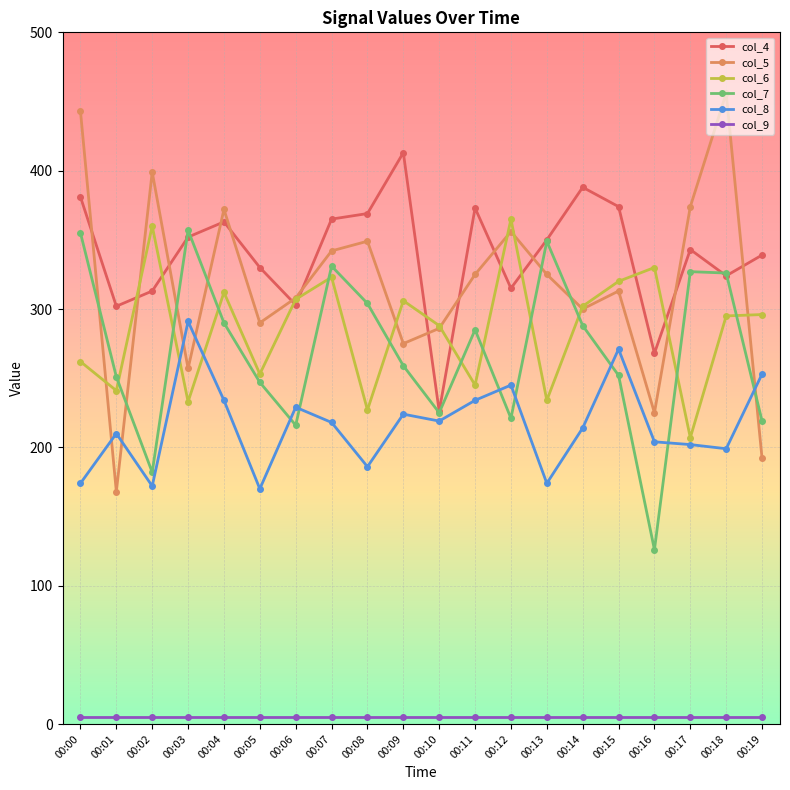

The value of col_4 at 00:04 is 531. True or false?

False